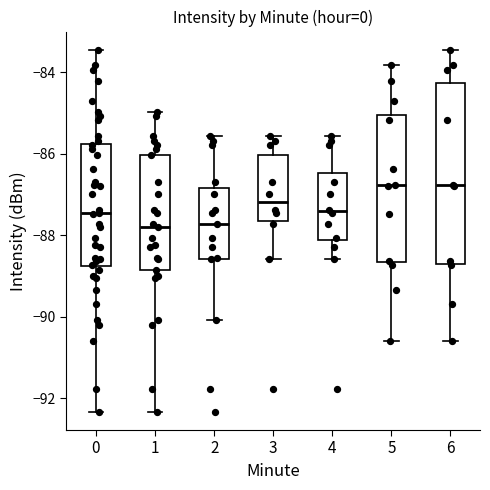

Where does the median line of the box at x = 1 sit on the y-axis? The values are not printed on the chart, so give them approximately, as read against the axis.

-87.8